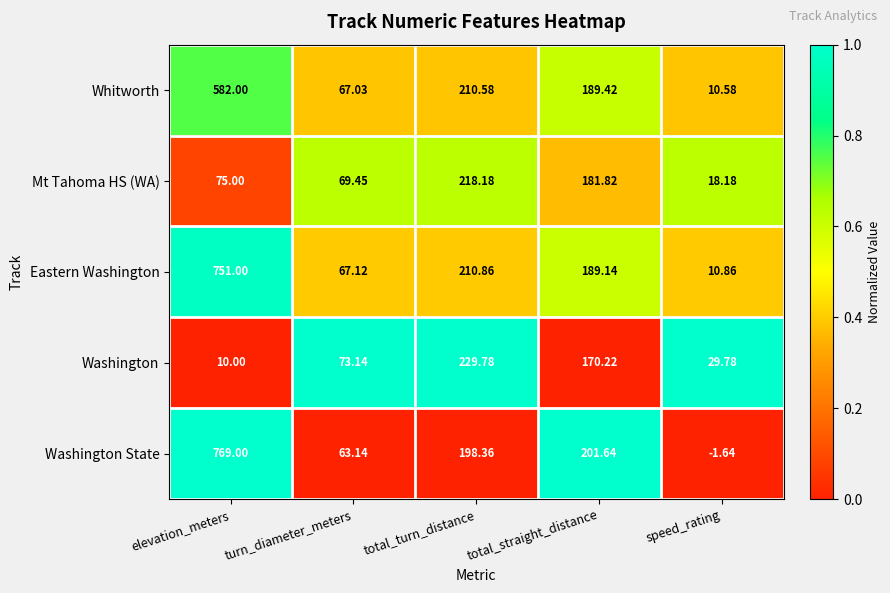

At which category is the sum across all series the highest?

elevation_meters